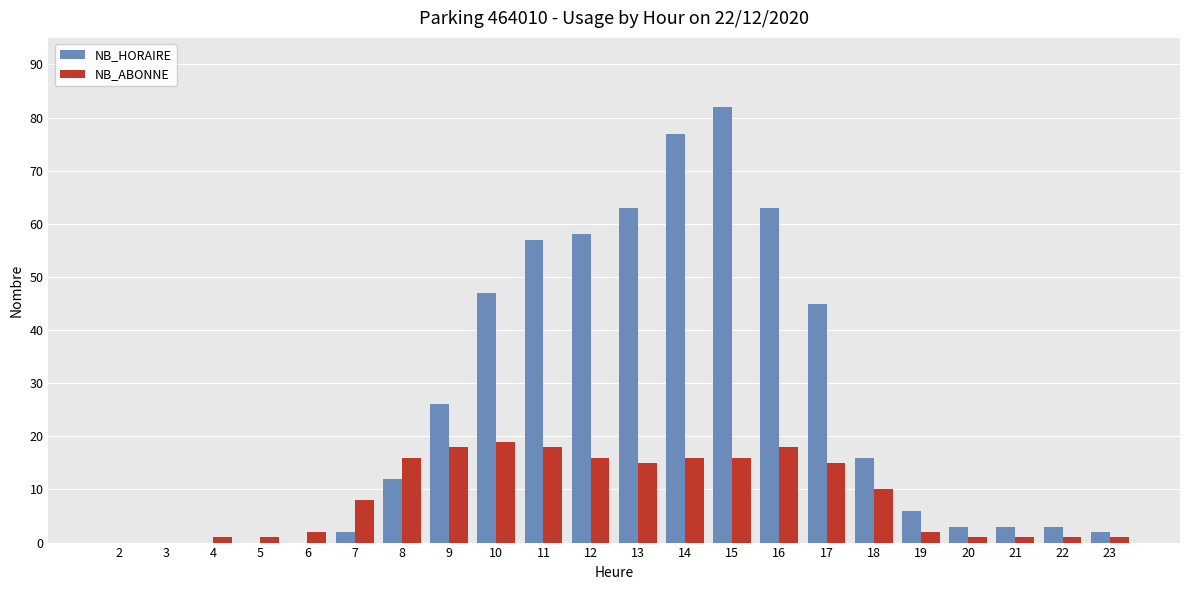

Are the bars horizontal?

No